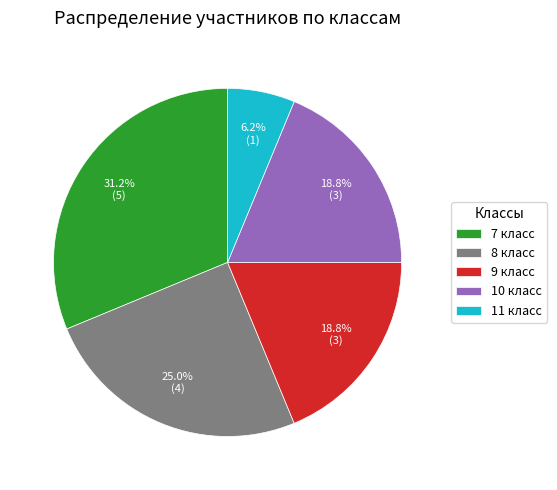

To the nearest percent, what is the combined percentage of 9 класс and 7 класс?

50%